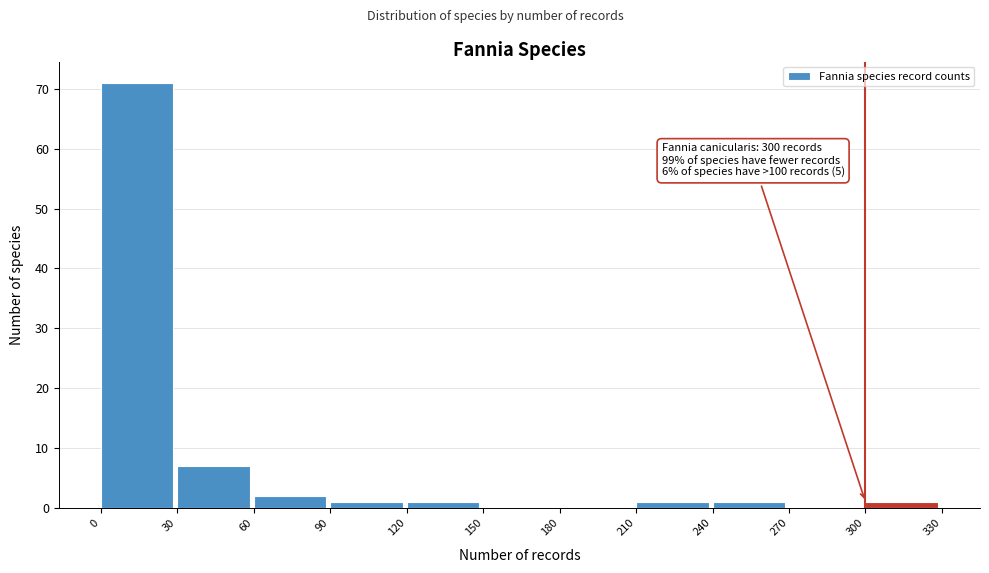

Over which range of the x-axis is the bar tallest?

0 to 30